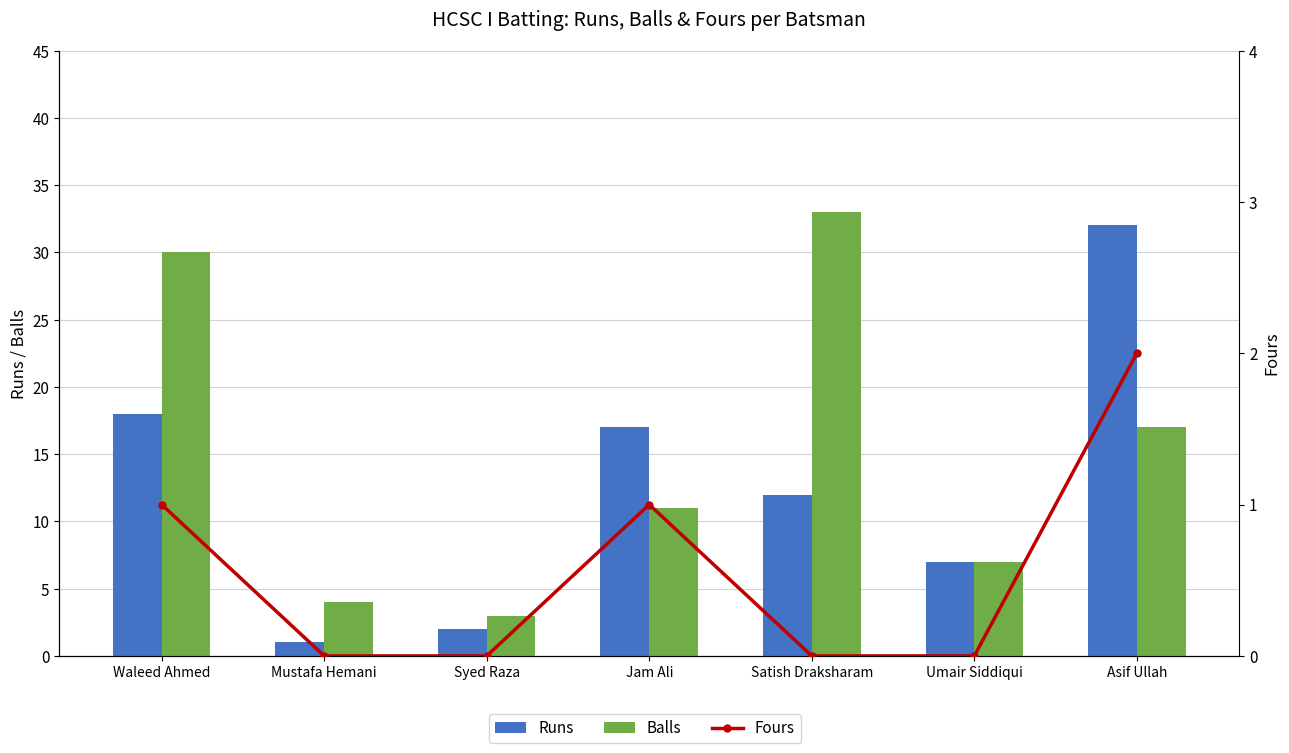

What is the minimum value for Runs?

1